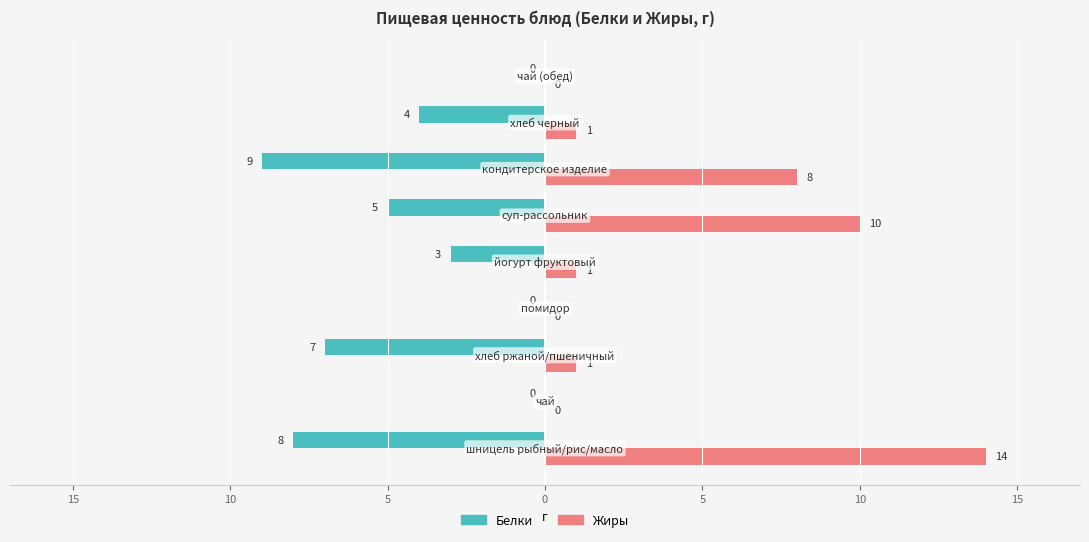

List the series in order of their overall mean, highest first.

Жиры, Белки